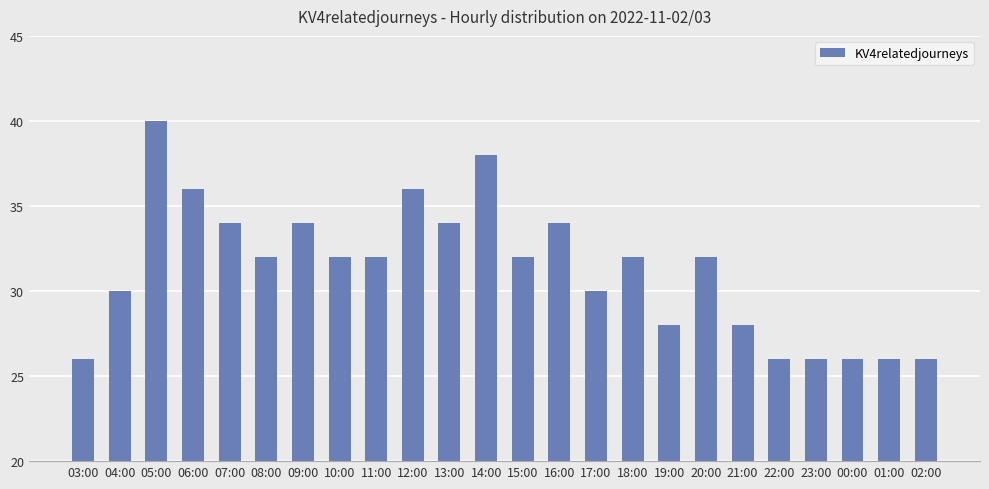

Which label corresponds to the largest value in the chart?

05:00